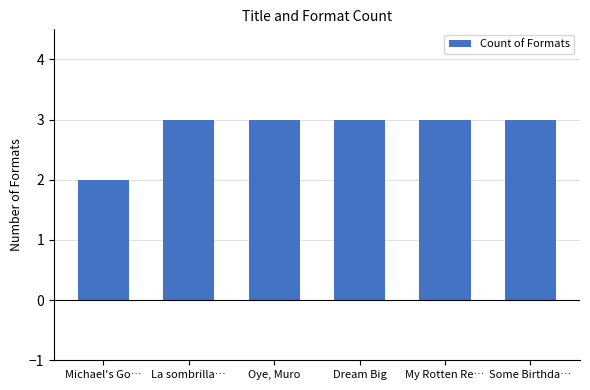

What is the ratio of the value at My Rotten Re… to the value at La sombrilla…?

1.0